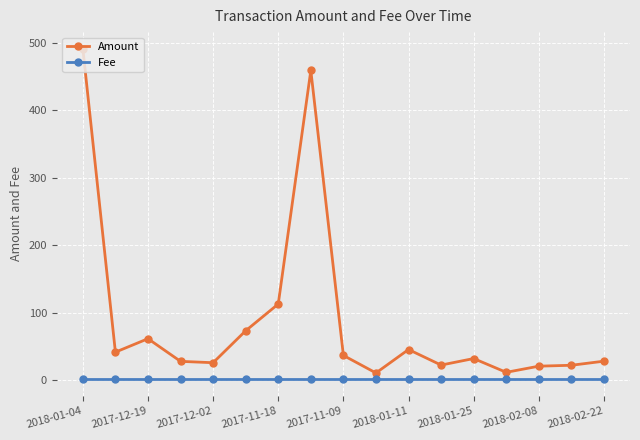

True or false: Amount and Fee intersect in this chart.

False